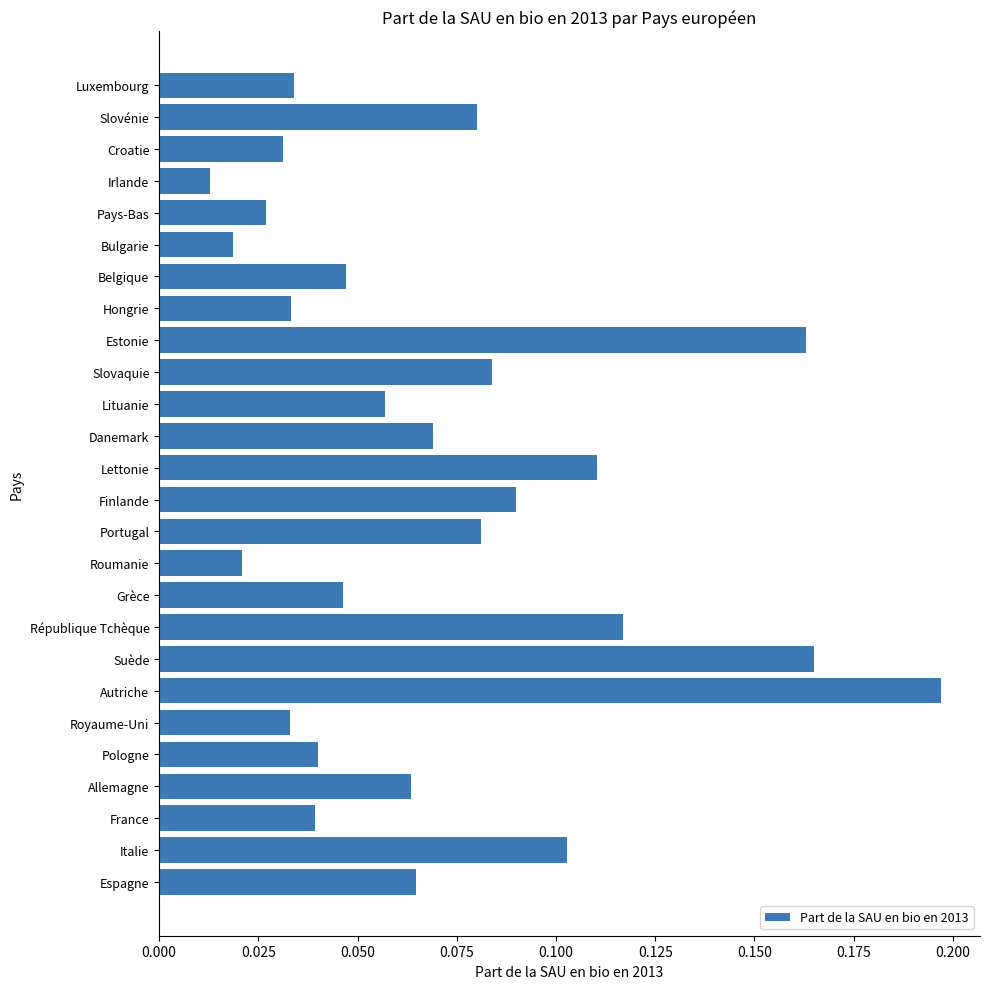

What is the sum of all values?

1.8